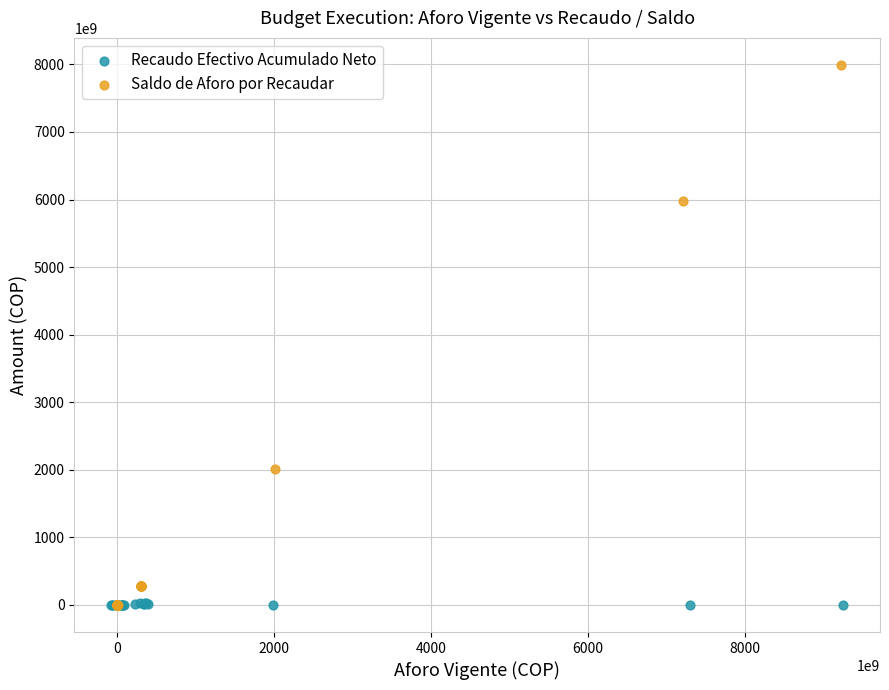

Which series has the widest spread of Y values?

Saldo de Aforo por Recaudar